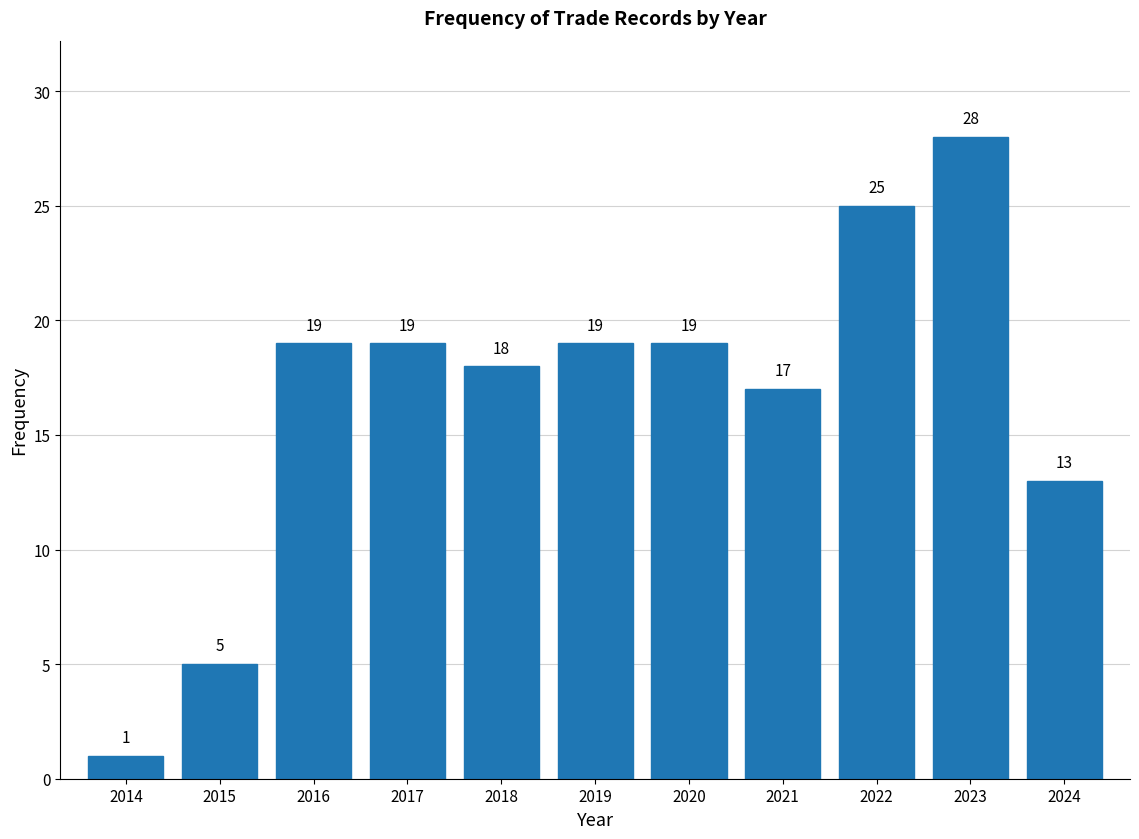

Reading left to right, what are all the values shown in this chart?

2014=1	2015=5	2016=19	2017=19	2018=18	2019=19	2020=19	2021=17	2022=25	2023=28	2024=13